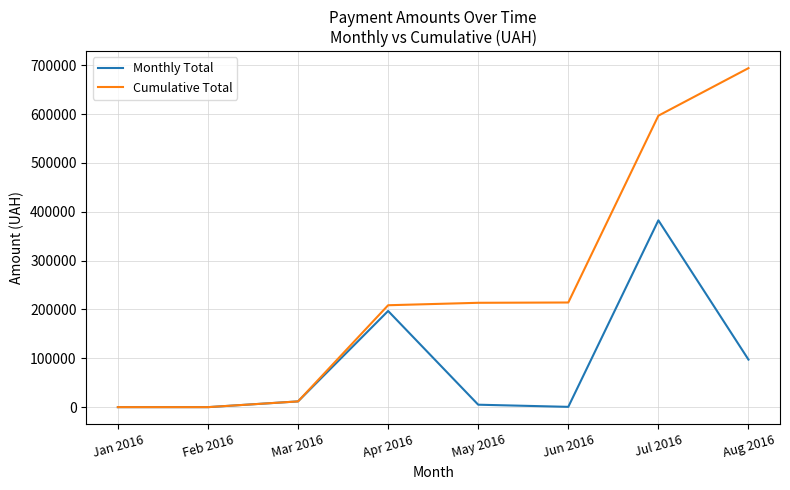

Is this an area chart (filled region under the line)?

No